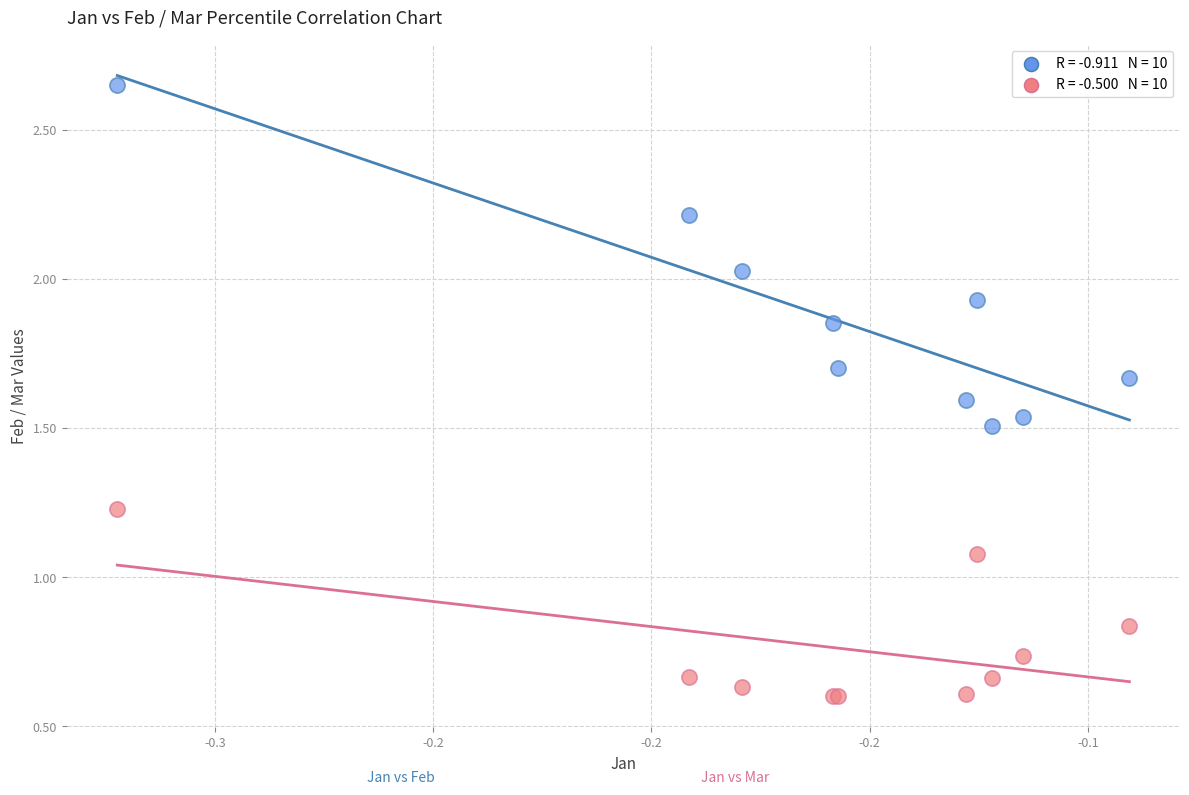

Across all series, what Y value is closest to 1?

1.1